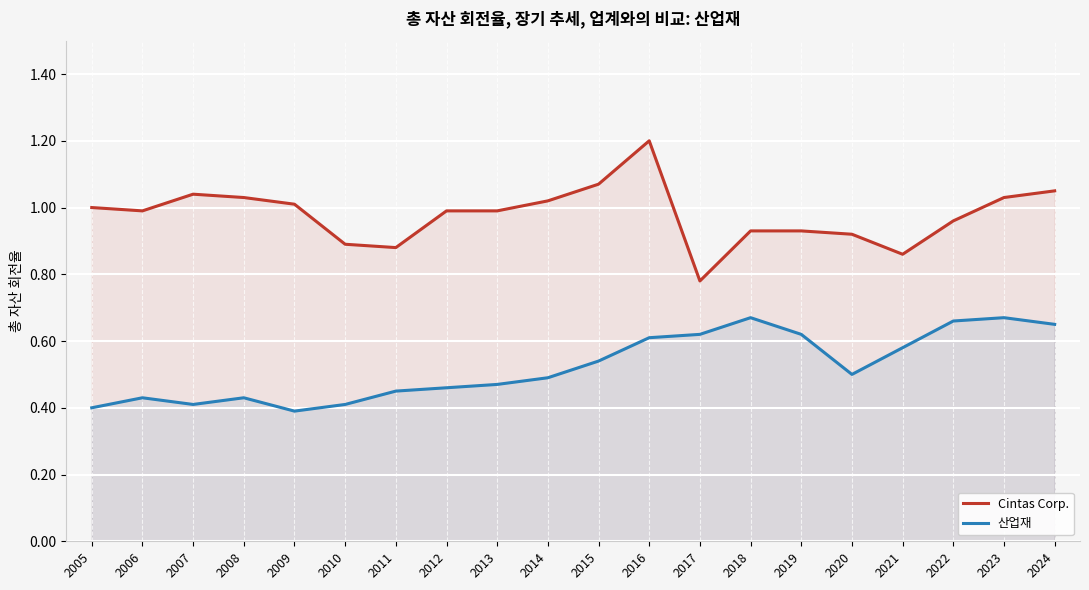

Reading left to right, what are all the values shown in this chart?

Cintas Corp.: 2005=1.0	2006=1.0	2007=1.0	2008=1.0	2009=1.0	2010=0.9	2011=0.9	2012=1.0	2013=1.0	2014=1.0	2015=1.1	2016=1.2	2017=0.8	2018=0.9	2019=0.9	2020=0.9	2021=0.9	2022=1.0	2023=1.0	2024=1.1
산업재: 2005=0.4	2006=0.4	2007=0.4	2008=0.4	2009=0.4	2010=0.4	2011=0.5	2012=0.5	2013=0.5	2014=0.5	2015=0.5	2016=0.6	2017=0.6	2018=0.7	2019=0.6	2020=0.5	2021=0.6	2022=0.7	2023=0.7	2024=0.7